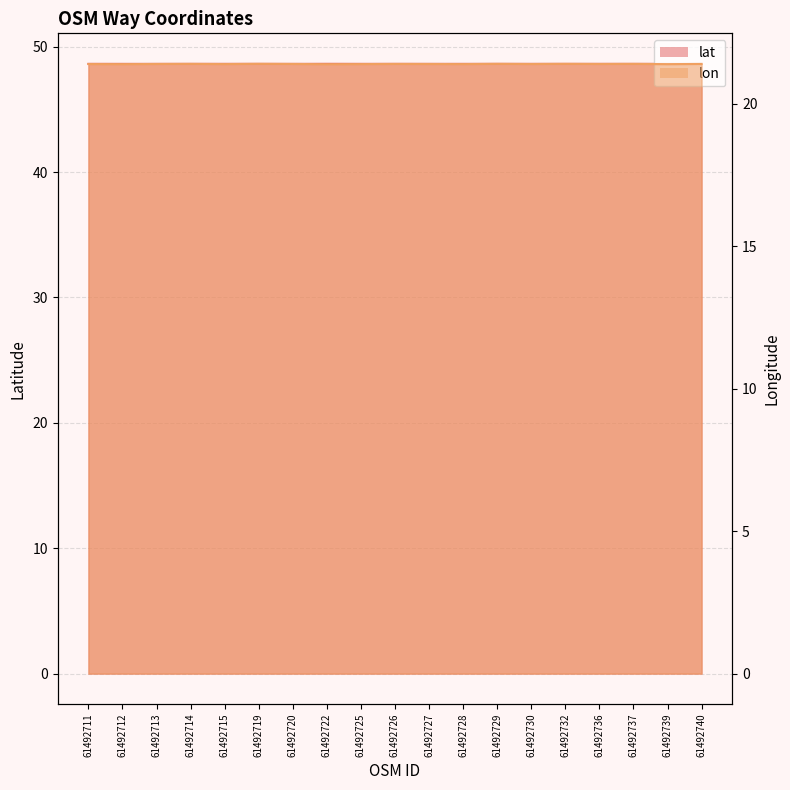

True or false: lat has more than 0 interior local peaks.

True